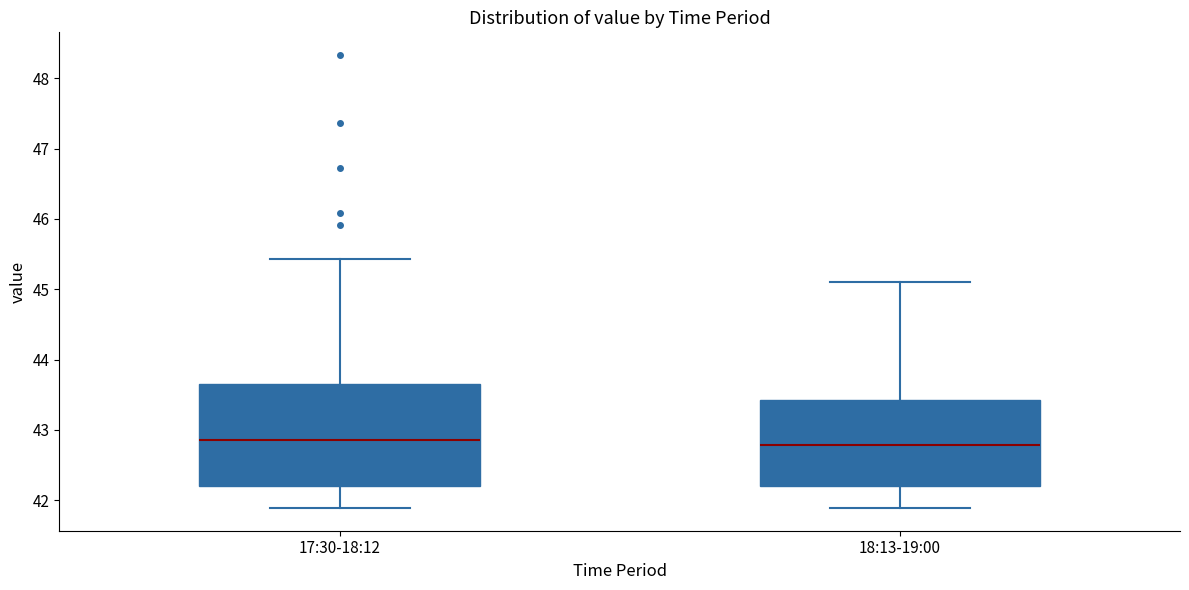

Reading left to right, transcribe this box plot: for each box, give where its median line is, the range the box spans, and where its two whiskers end, as read against the y-axis. The values are not printed on the chart, so give them approximately, as read against the axis.

17:30-18:12: median 42.9, box 42.2 to 43.7, whiskers 41.9 to 45.4
18:13-19:00: median 42.8, box 42.2 to 43.4, whiskers 41.9 to 45.1